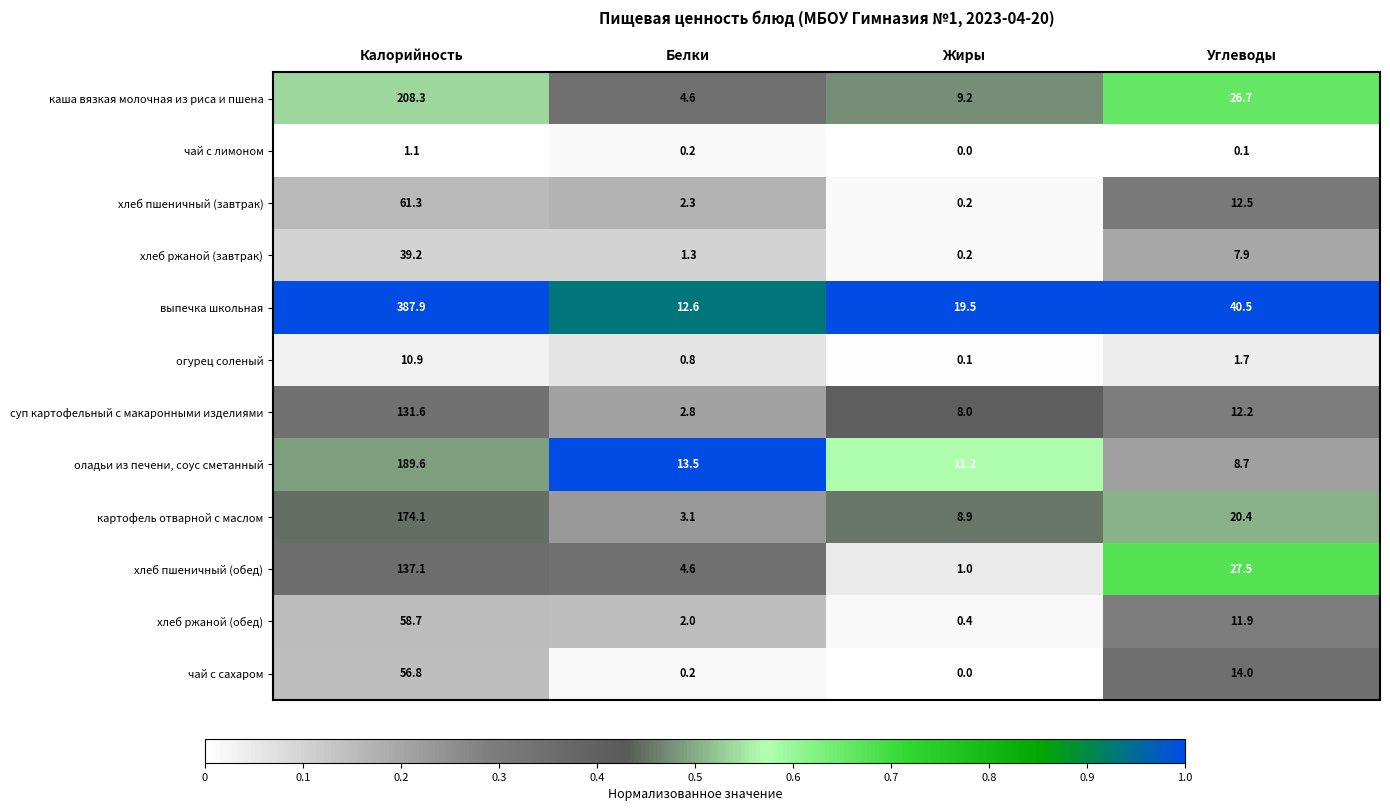

What is the average value of the хлеб ржаной (завтрак) series?

12.2